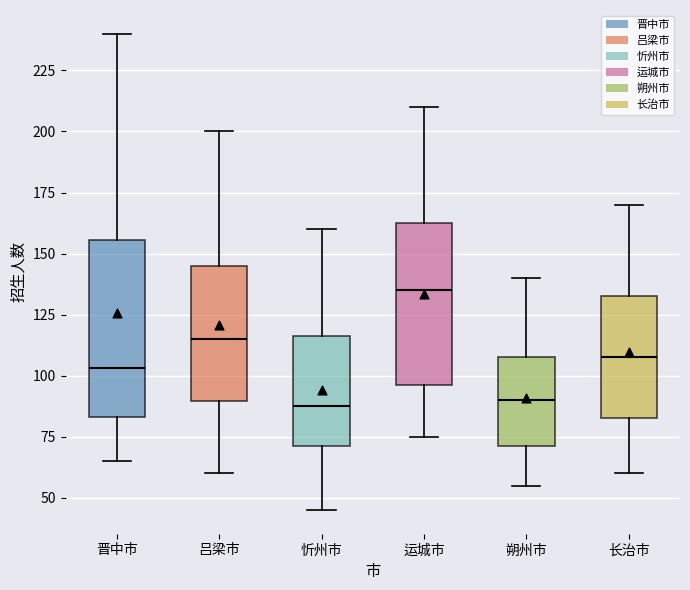

Which box's median line is the highest?

运城市